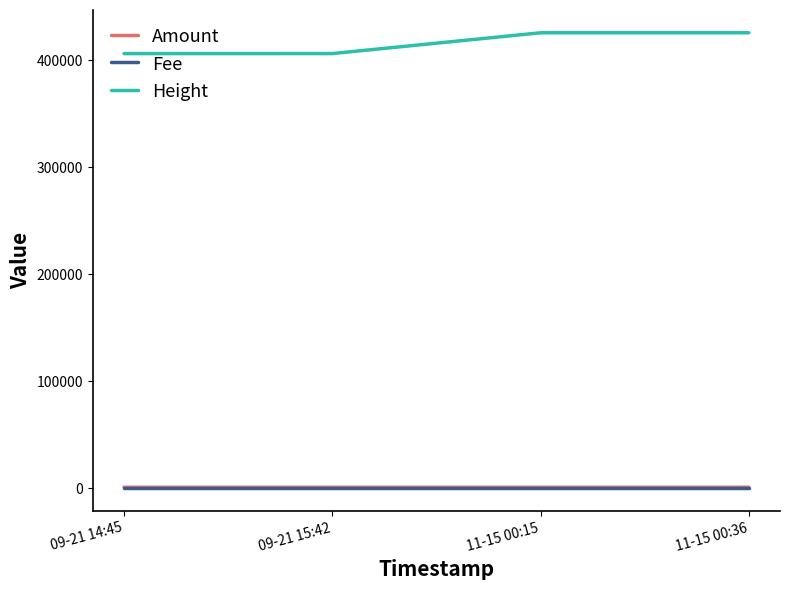

Read the Fee value at 09-21 15:42.

1